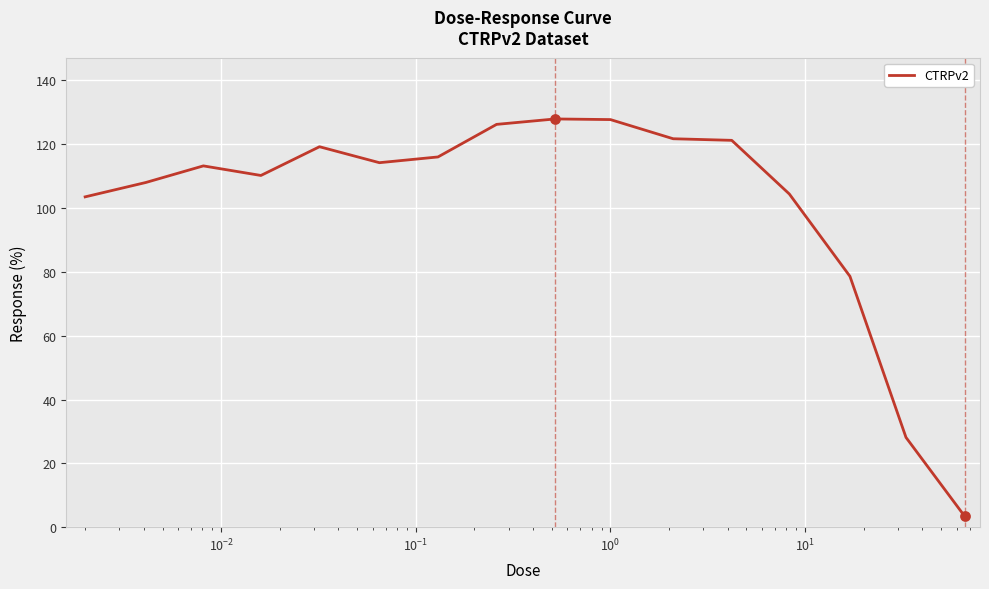

What is the maximum value shown in the chart?

127.9